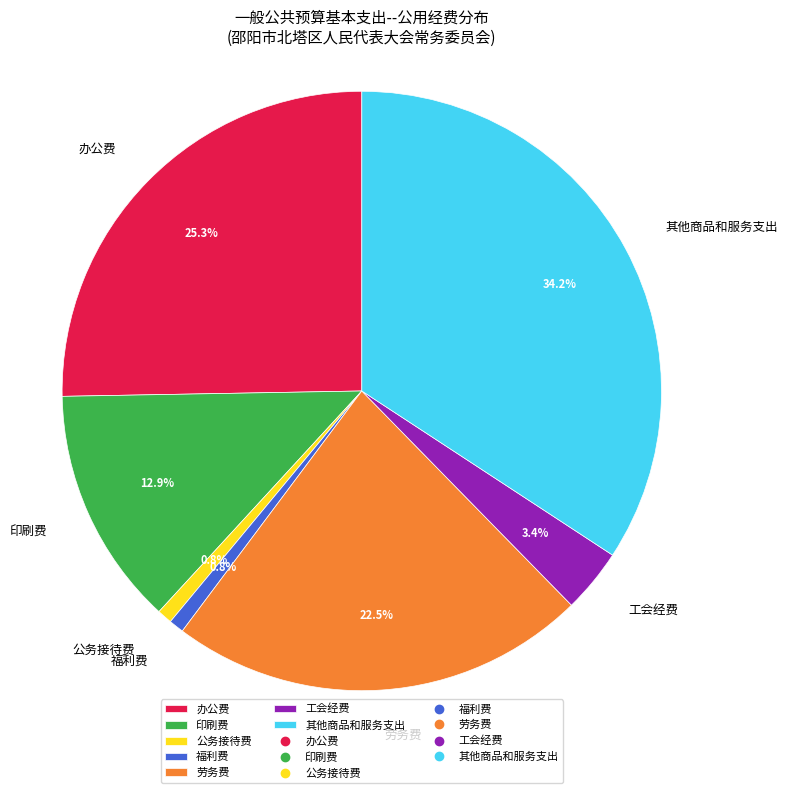

Does any single category account for the majority?

No